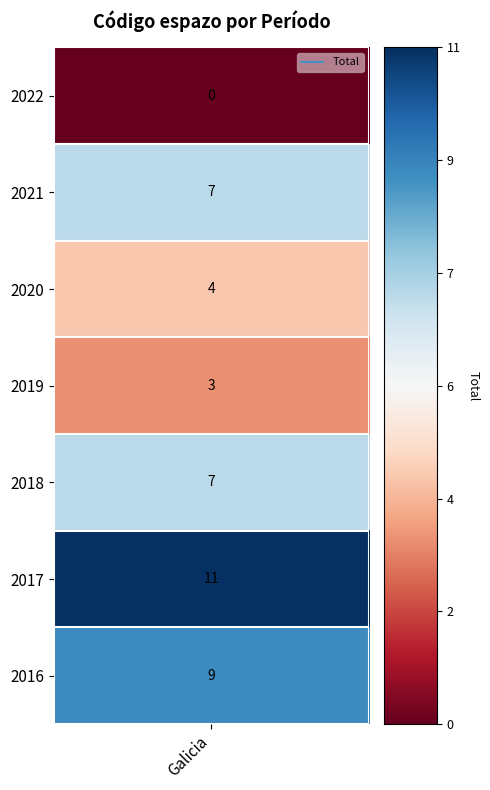

Reading left to right, transcribe all the data shown in this chart.

2022=0	2021=7	2020=4	2019=3	2018=7	2017=11	2016=9